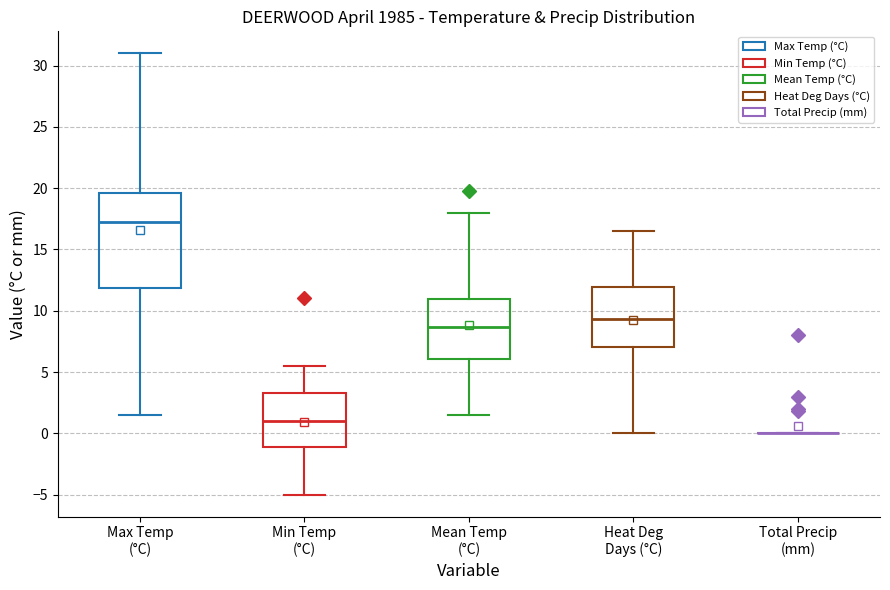

Reading left to right, read every box against the y-axis: the position of its median line, the range the box covers, and the ends of its whiskers. The values are not printed on the chart, so give them approximately, as read against the axis.

Max Temp (°C): median 17.5, box 12.0 to 19.5, whiskers 1.5 to 31.0
Min Temp (°C): median 1.0, box -1.0 to 3.5, whiskers -5.0 to 5.5
Mean Temp (°C): median 8.5, box 6.0 to 11.0, whiskers 1.5 to 18.0
Heat Deg Days (°C): median 9.5, box 7.0 to 12.0, whiskers 0.0 to 16.5
Total Precip (mm): box collapsed to a line at 0.0, whiskers 0.0 to 0.0